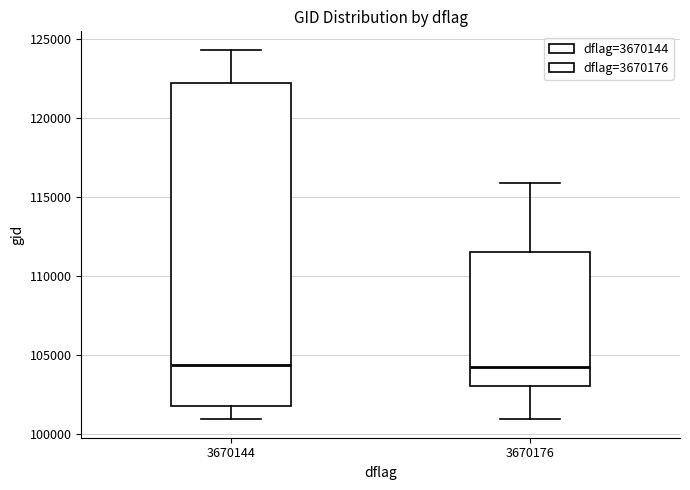

Reading left to right, read every box against the y-axis: the position of its median line, the range the box covers, and the ends of its whiskers. The values are not printed on the chart, so give them approximately, as read against the axis.

3670144: median 104500, box 101500 to 122000, whiskers 101000 to 124500
3670176: median 104000, box 103000 to 111500, whiskers 101000 to 116000